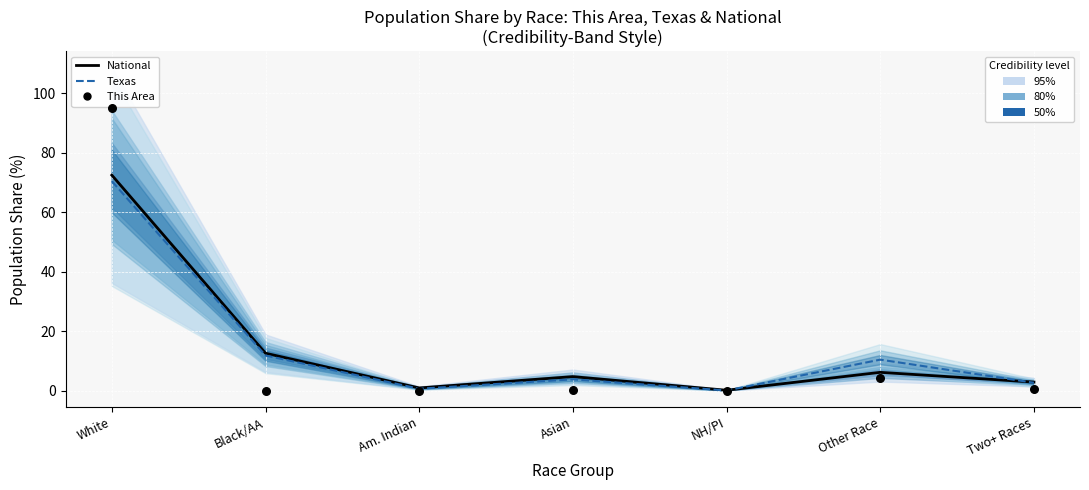

At which category is the sum across all series the highest?

White